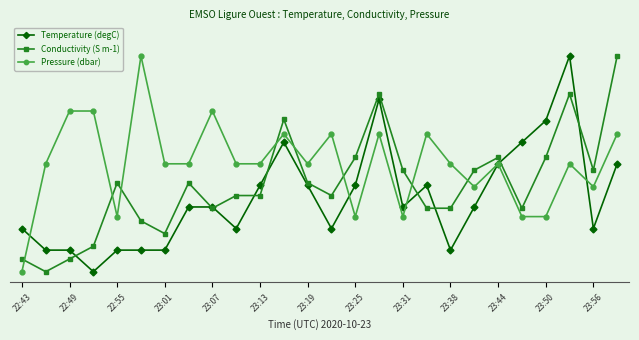

What are all the series names shown in the legend?

Temperature (degC), Conductivity (S m-1), Pressure (dbar)